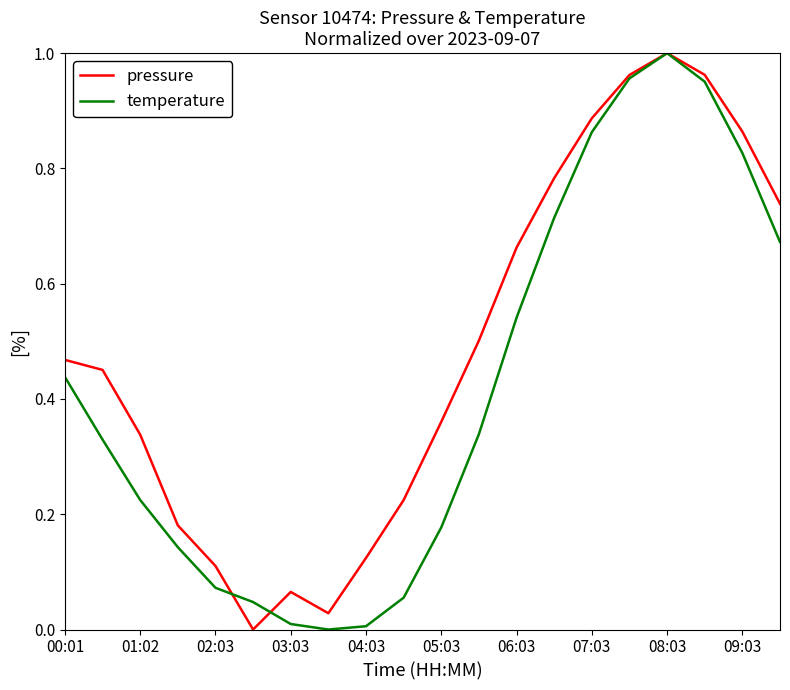

Rank the series by their average value, from highest to lowest.

pressure, temperature